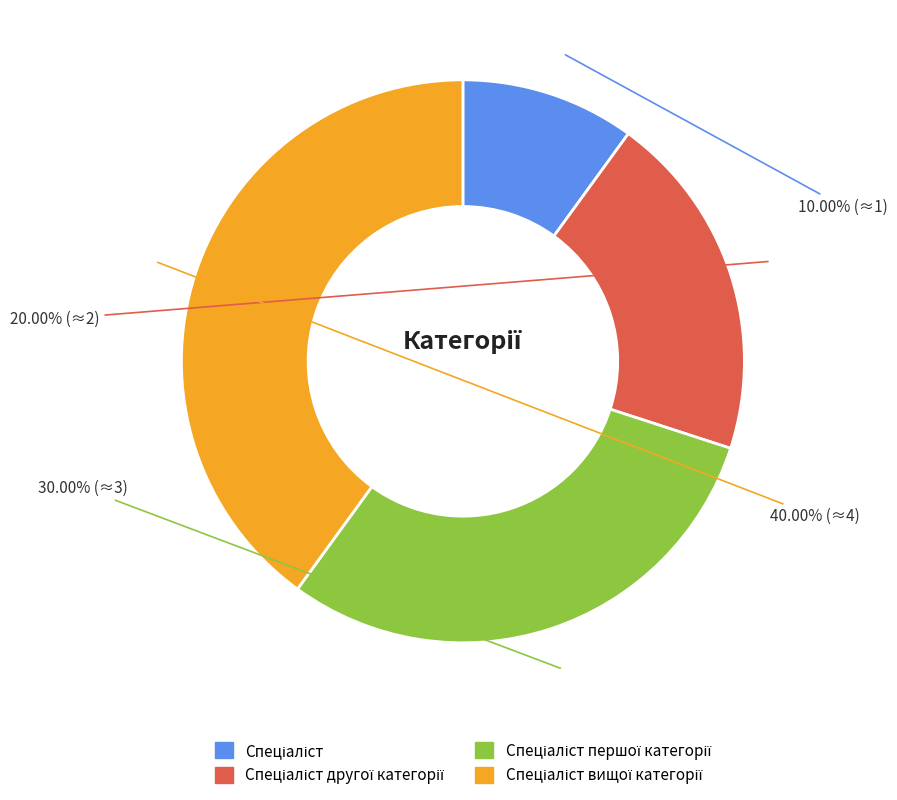

Is there any slice that represents more than half of the pie?

No